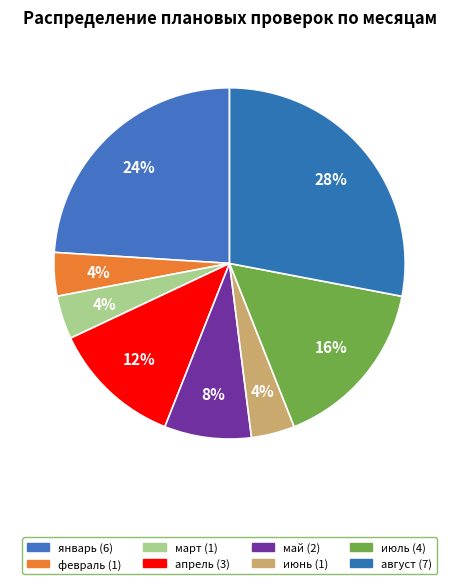

To the nearest percent, what is the combined percentage of август and май?

36%